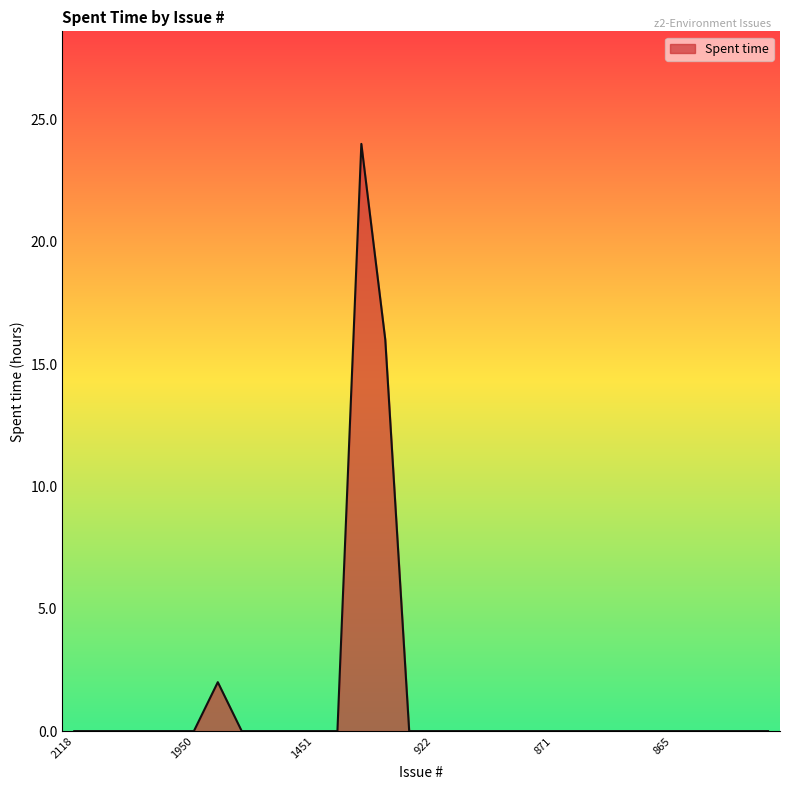

Reading left to right, what are all the values shown in this chart?

0	0	0	0	0	0	2	0	0	0	0	0	24	16	0	0	0	0	0	0	0	0	0	0	0	0	0	0	0	0